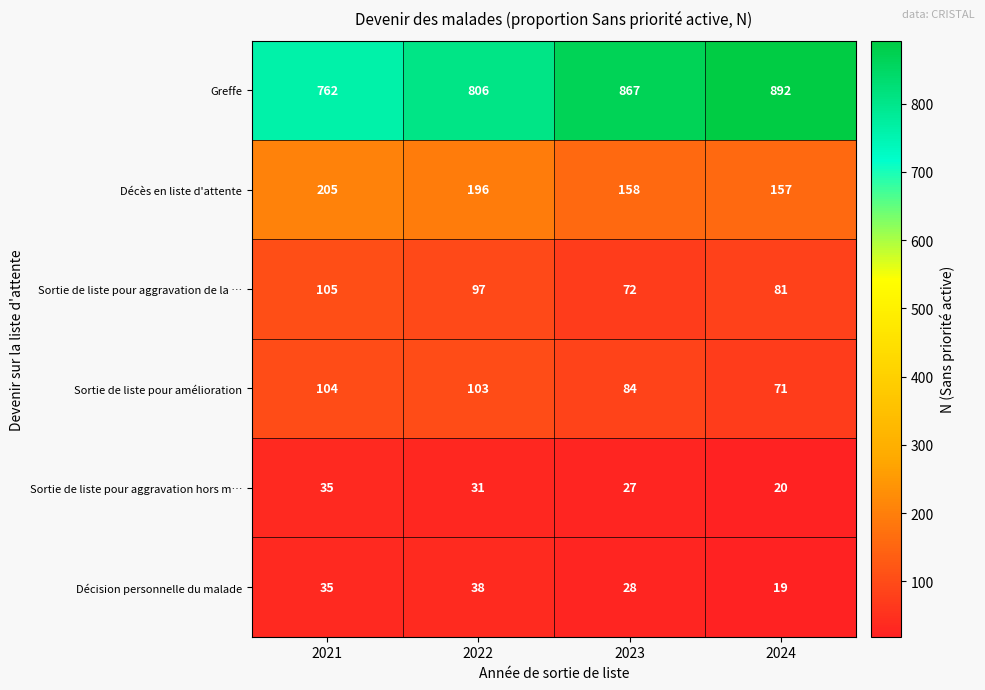

Where is Sortie de liste pour amélioration nearest to the value 87?

2023